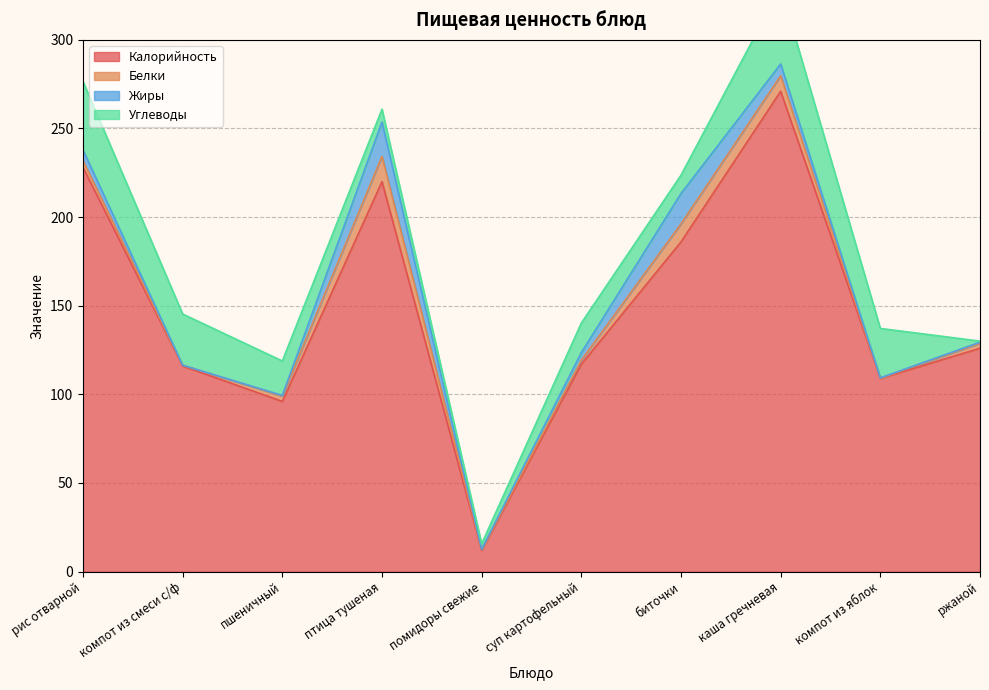

Which series has the widest spread of values?

Калорийность